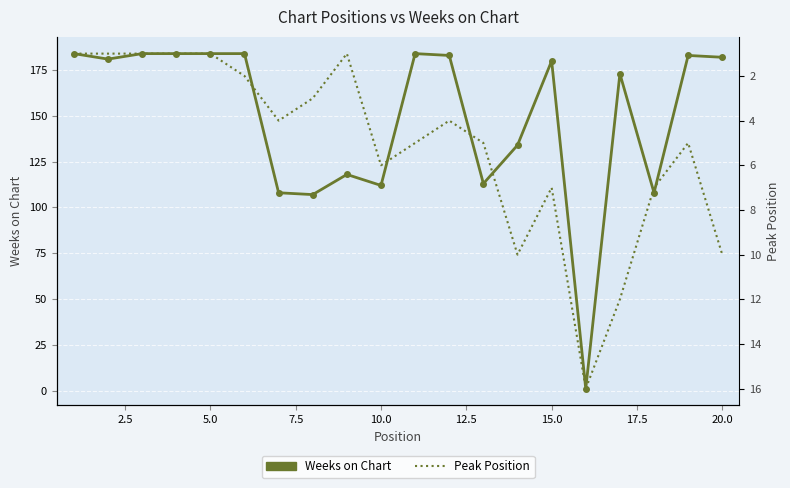

Is the value of Peak Position at 18 greater than the value of Weeks on Chart at 16?

No